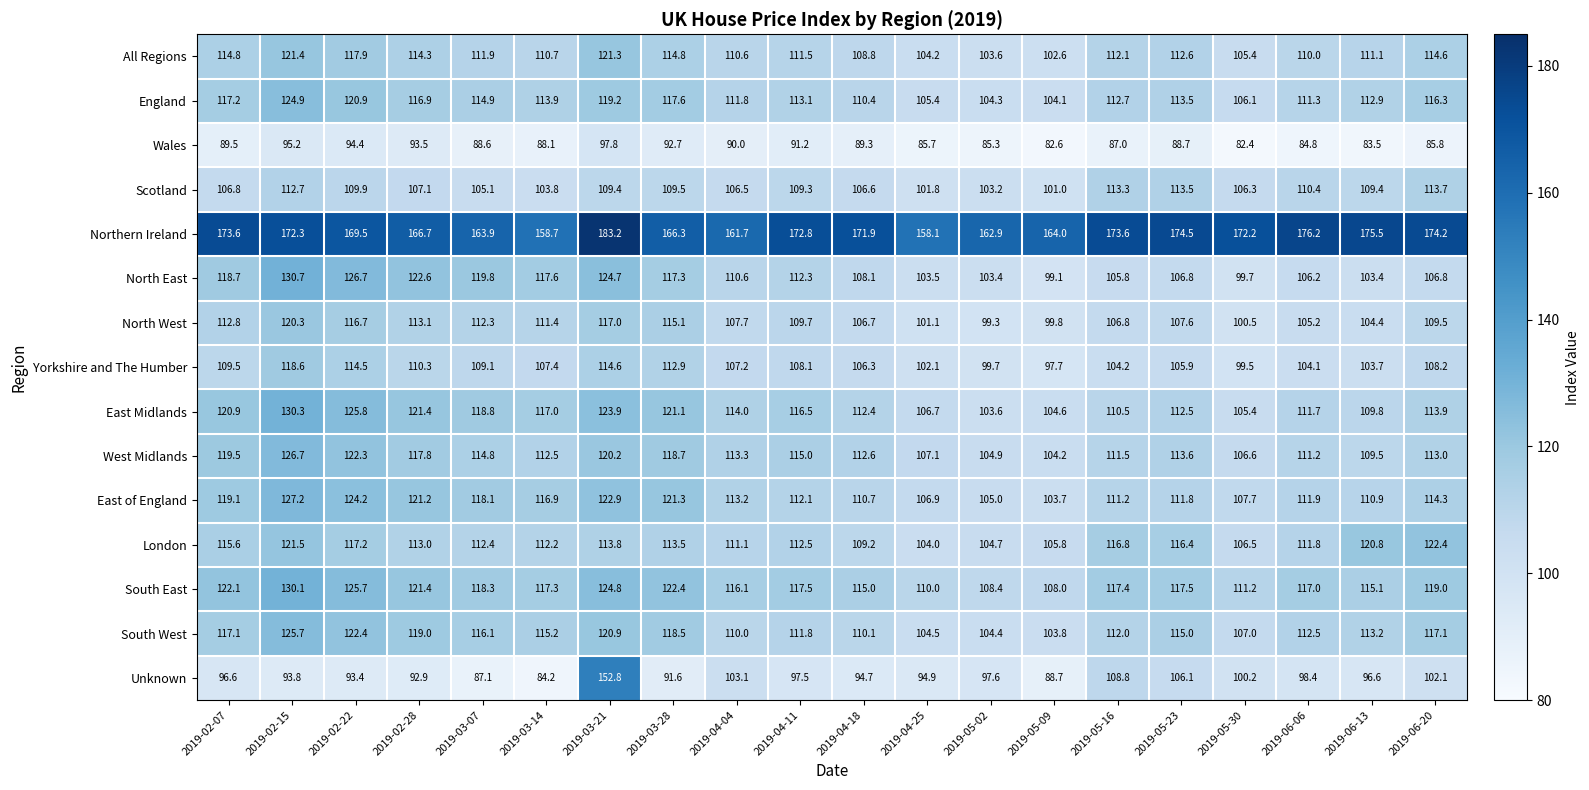

What is the spread (max minus min) of values at 2019-06-13?

92.0